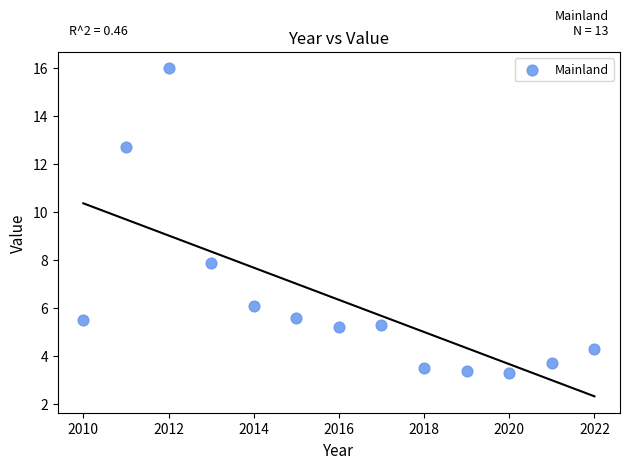

What is the range of X values (max minus min)?

12.0